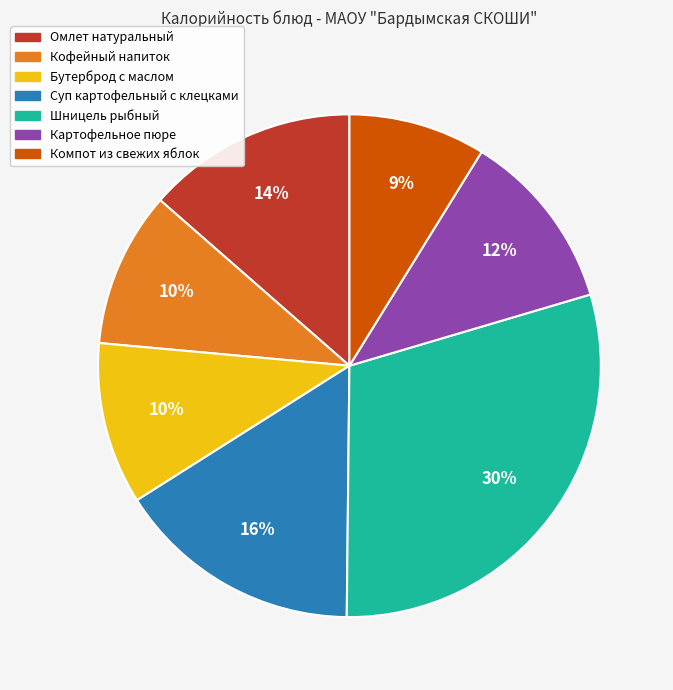

Which slice is the smallest?

Компот из свежих яблок